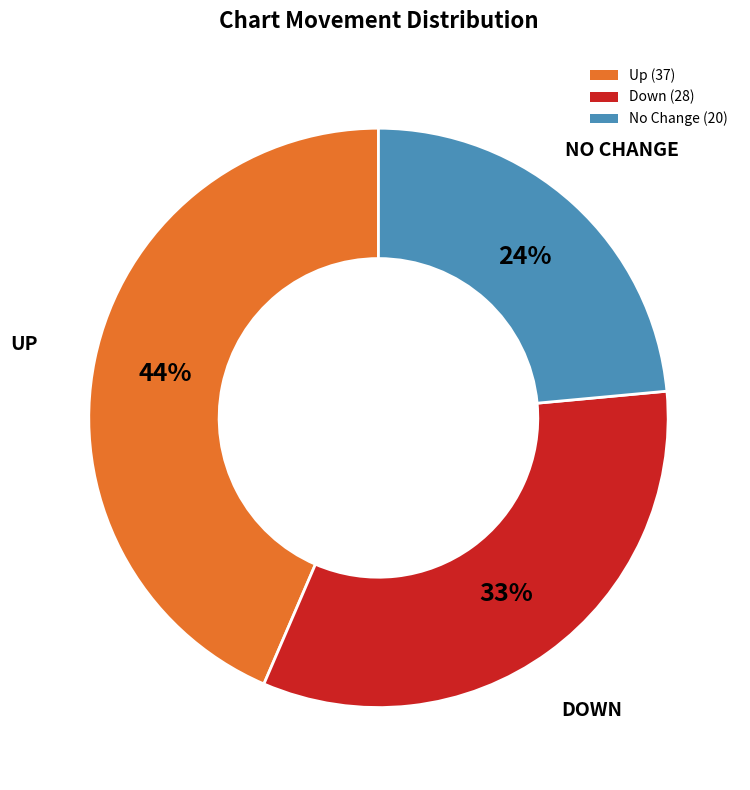

The Down (28) slice represents 41% of the pie. True or false?

False